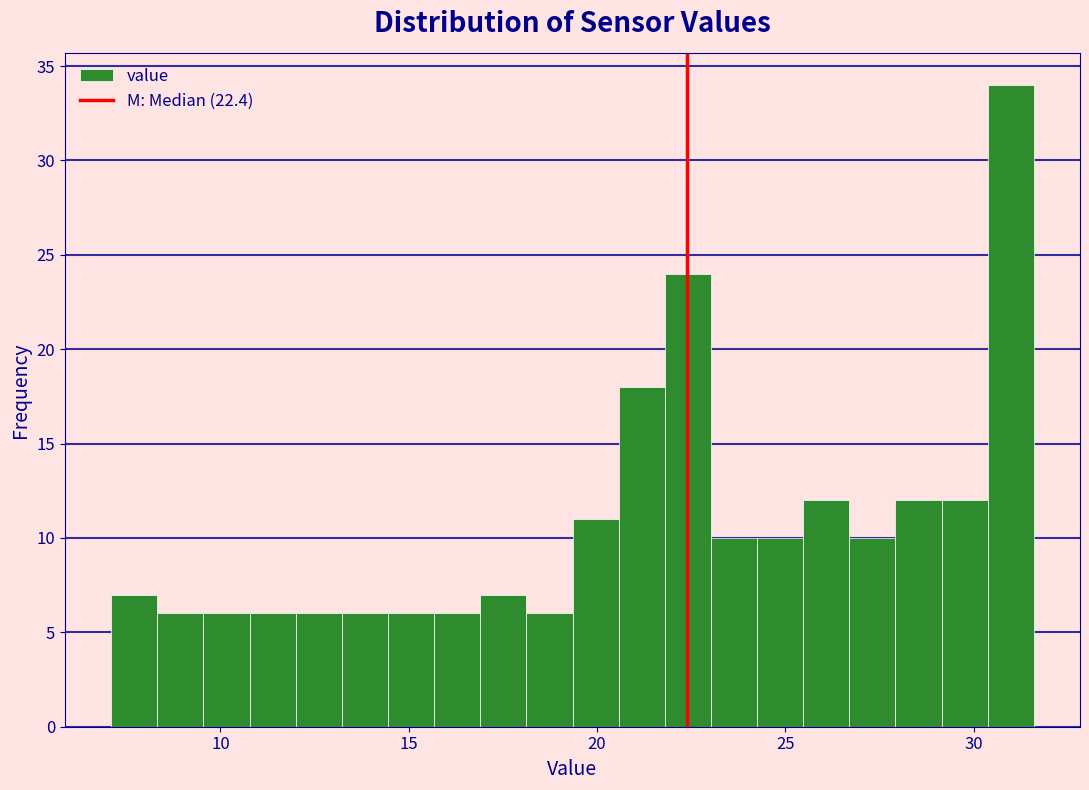

Read against the x-axis, roughly where is the centre of the tallest bar?

31.0